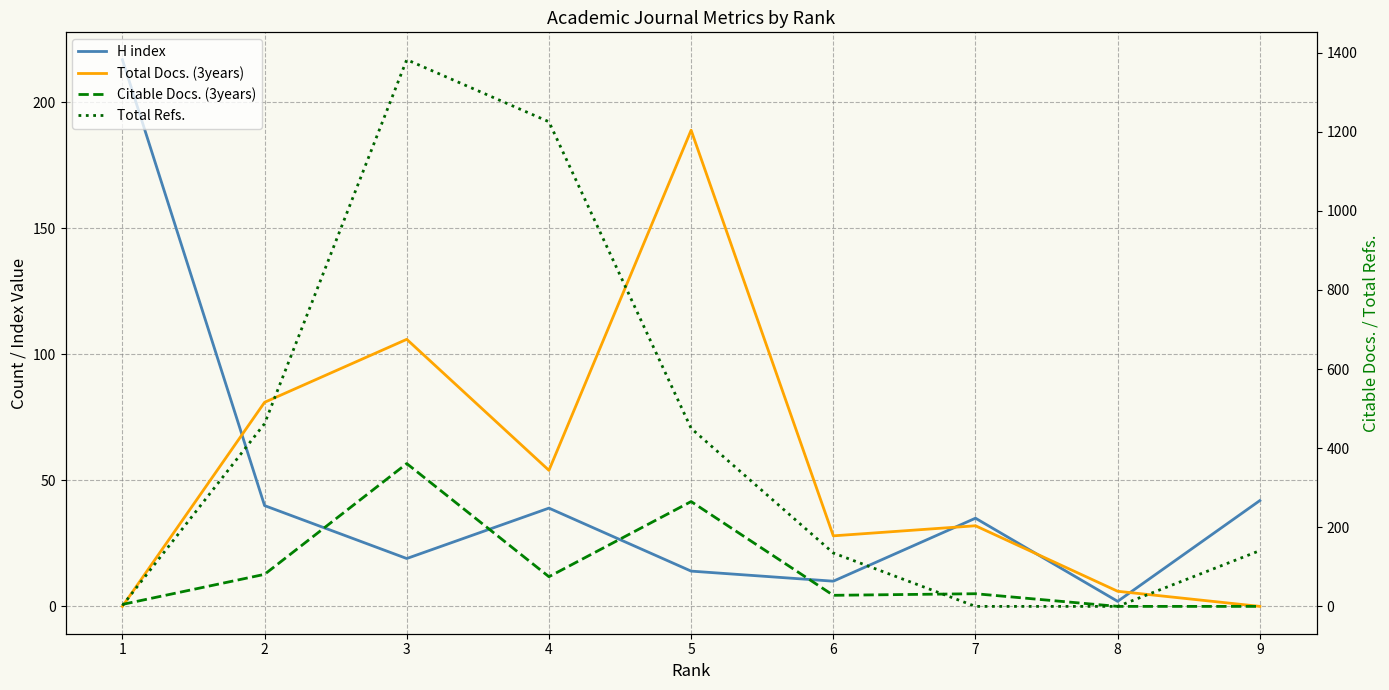

True or false: H index has a value of 40 at 2.

True